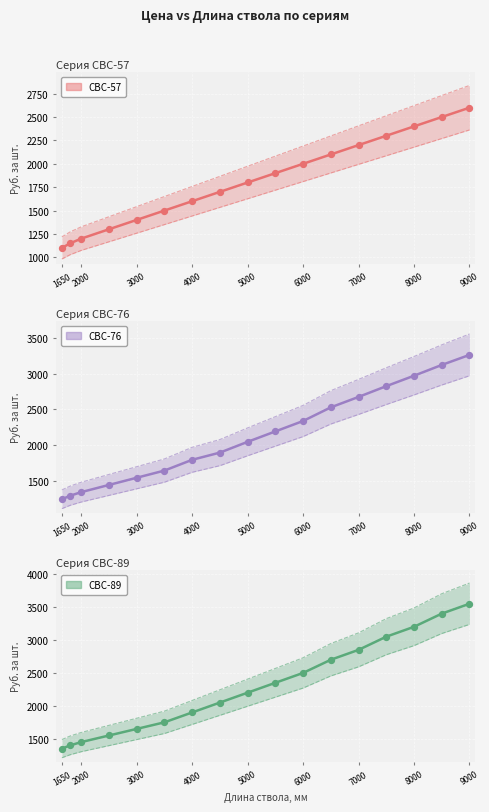

Is the value of СВС-89 at 14 greater than the value of СВС-57 at 15?

Yes